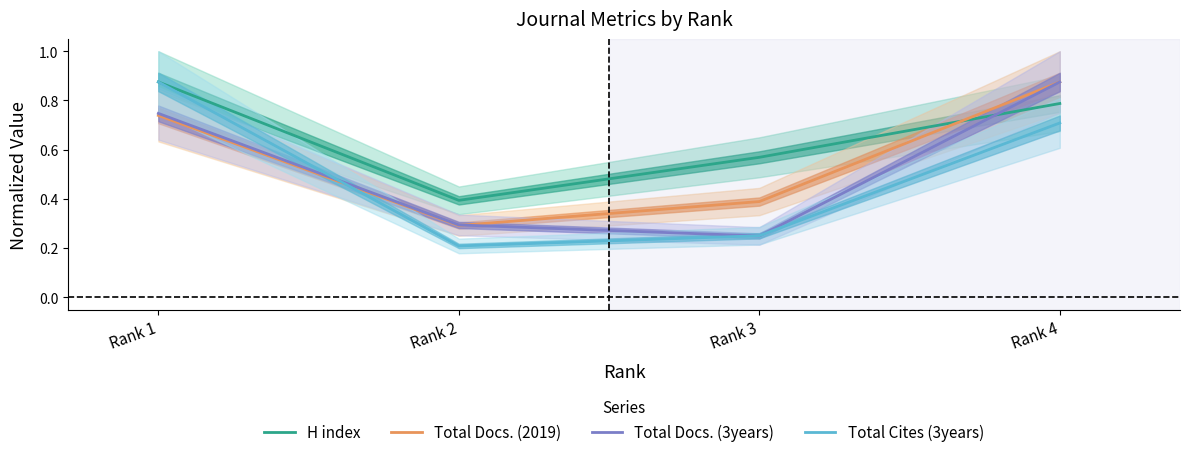

Which category has the lowest value across all series?

Rank 2